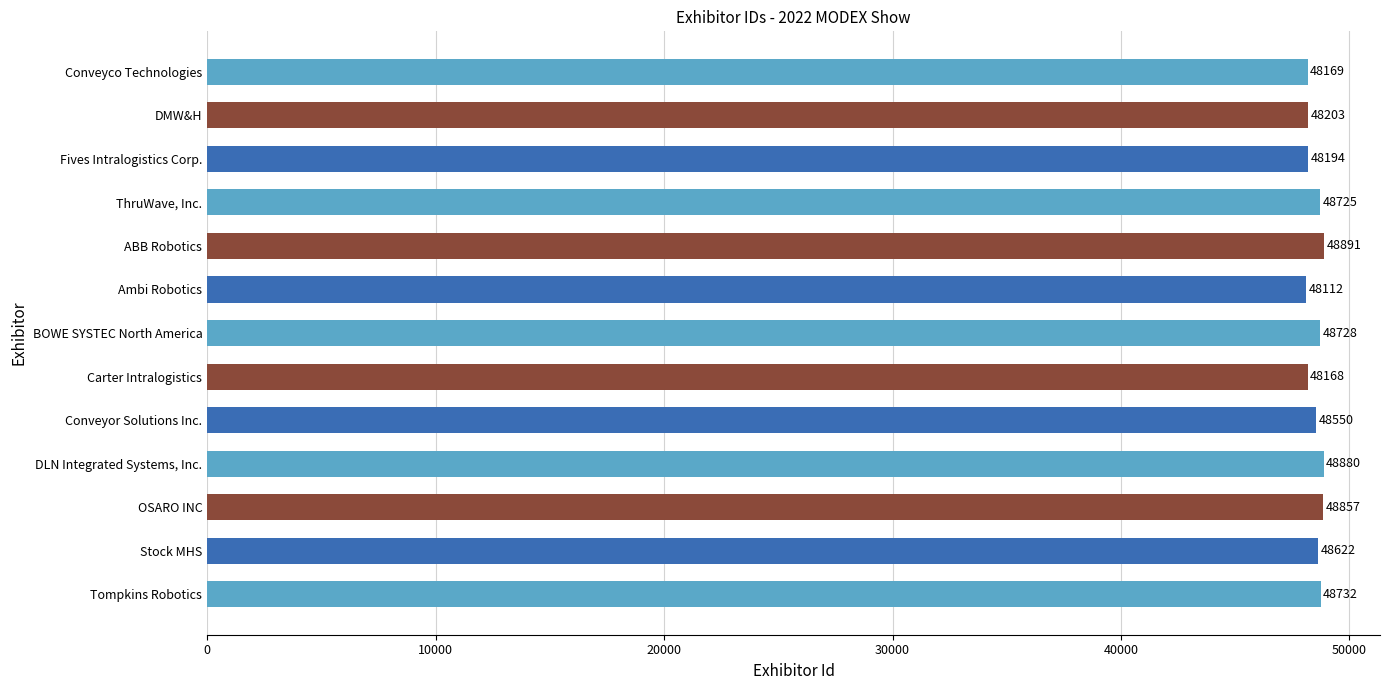

How many series are shown in this chart?

1